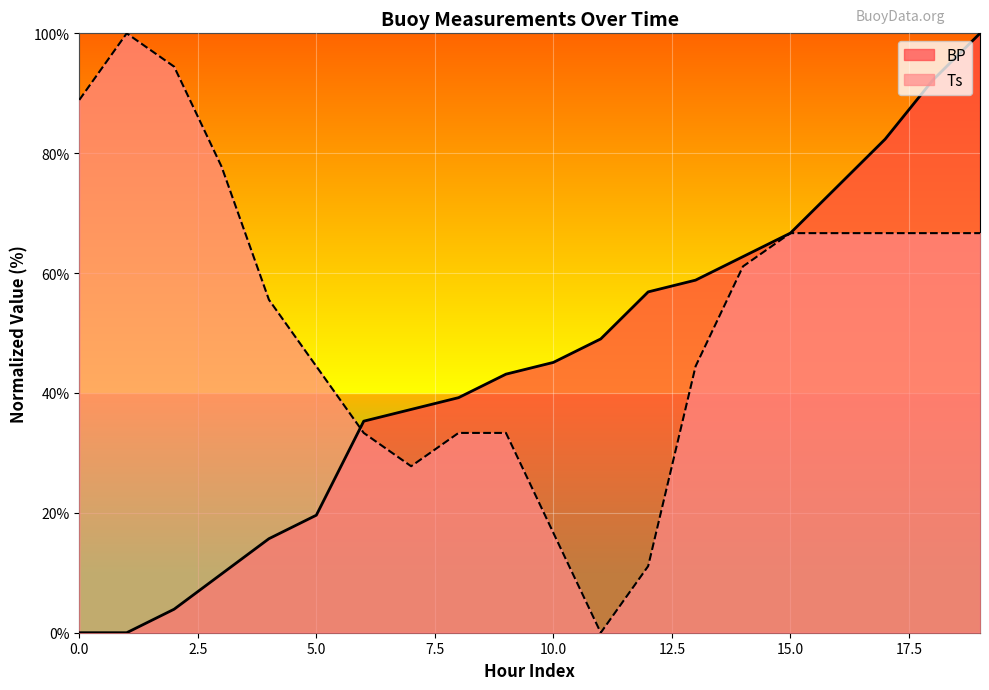

True or false: Ts and BP cross at least once.

True